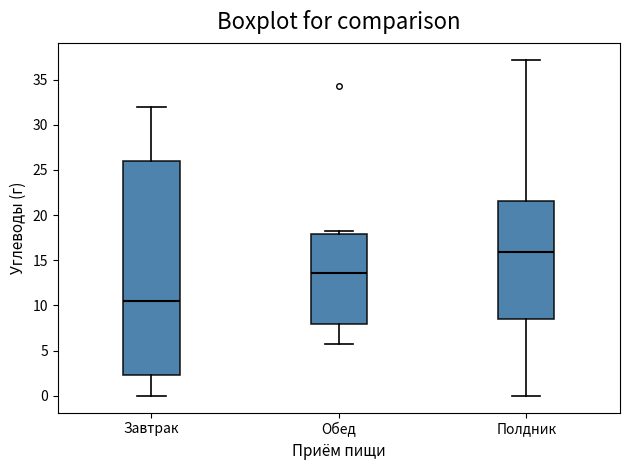

Where does the upper whisker of the box for Завтрак end on the y-axis? The values are not printed on the chart, so give them approximately, as read against the axis.

32.0